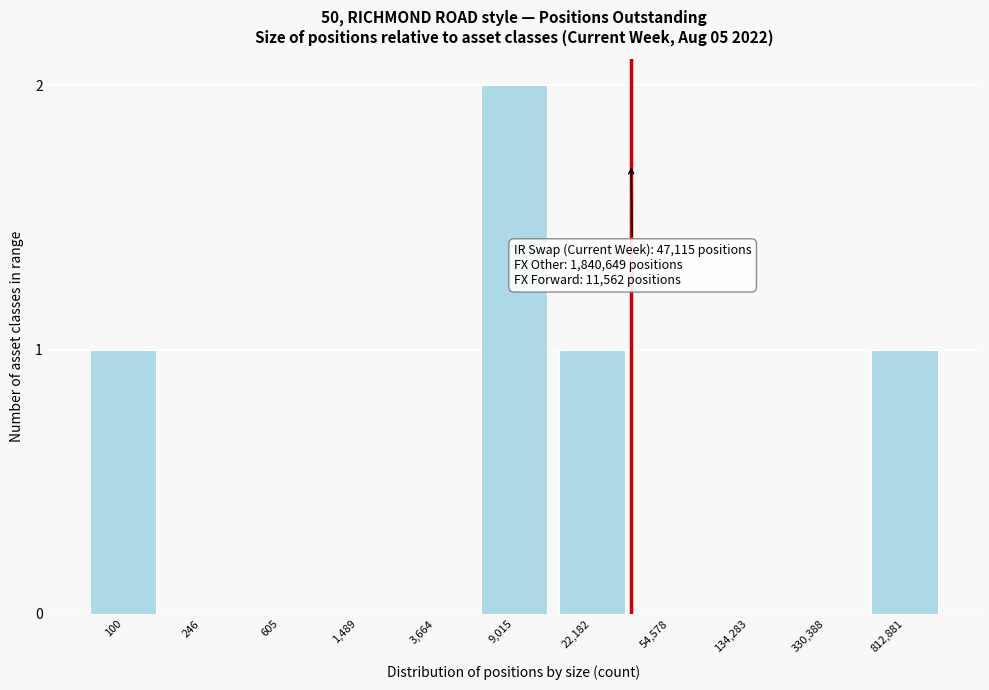

Reading left to right, transcribe all the data shown in this chart.

100=1	246=0	605=0	1,489=0	3,664=0	9,015=2	22,182=1	54,578=0	134,283=0	330,388=0	812,881=1